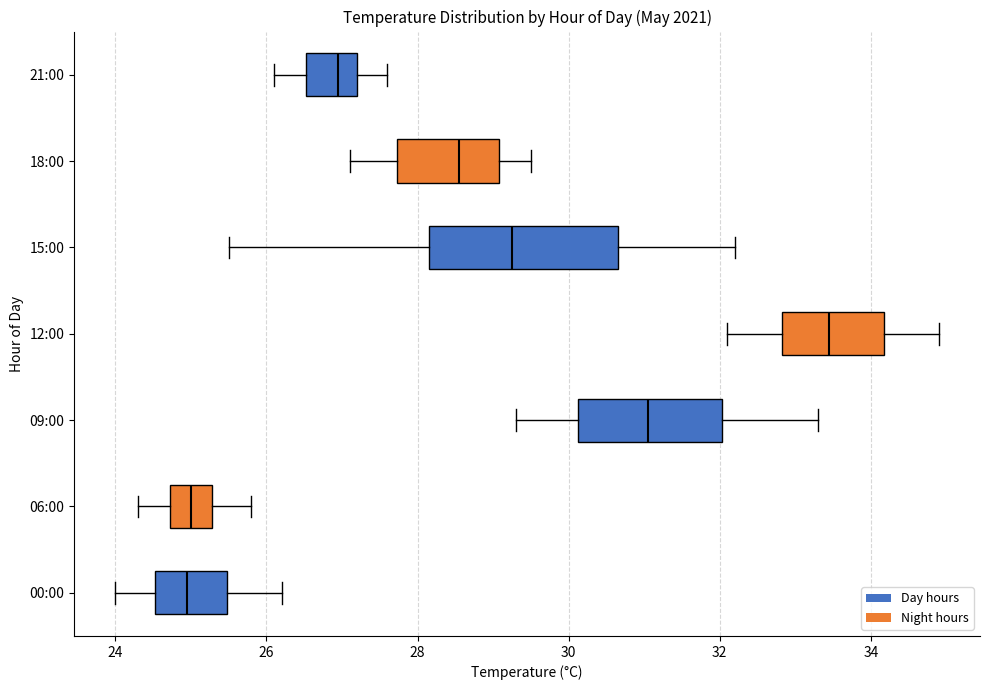

Reading bottom to top, read every box against the x-axis: the position of its median line, the range the box covers, and the ends of its whiskers. The values are not printed on the chart, so give them approximately, as read against the axis.

00:00: median 25.0, box 24.6 to 25.4, whiskers 24.0 to 26.2
06:00: median 25.0, box 24.8 to 25.2, whiskers 24.4 to 25.8
09:00: median 31.0, box 30.2 to 32.0, whiskers 29.4 to 33.4
12:00: median 33.4, box 32.8 to 34.2, whiskers 32.2 to 35.0
15:00: median 29.2, box 28.2 to 30.6, whiskers 25.6 to 32.2
18:00: median 28.6, box 27.8 to 29.0, whiskers 27.2 to 29.6
21:00: median 27.0, box 26.6 to 27.2, whiskers 26.2 to 27.6